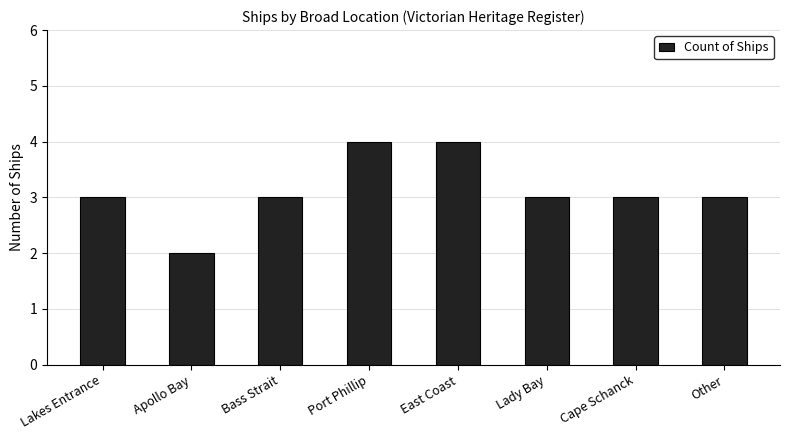

At which category does the chart reach its minimum across all series?

Apollo Bay